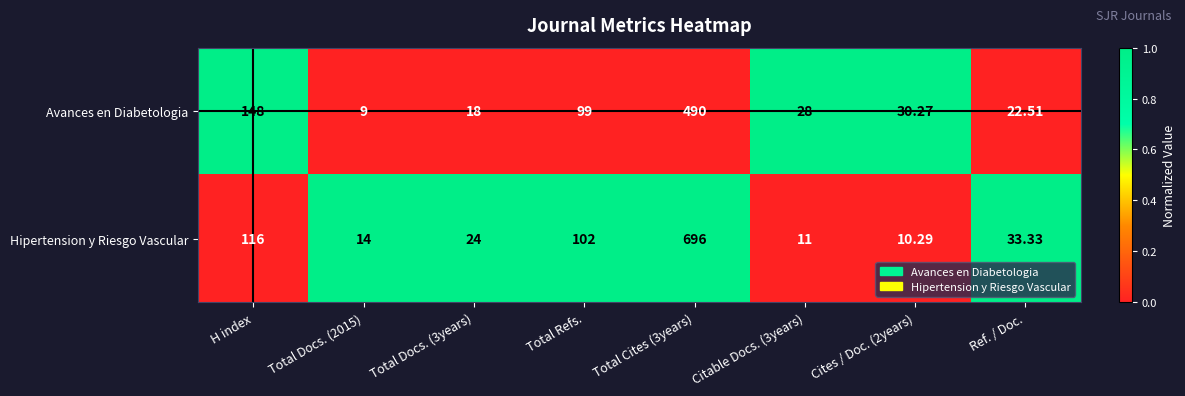

Which series has the widest spread of values?

Hipertension y Riesgo Vascular